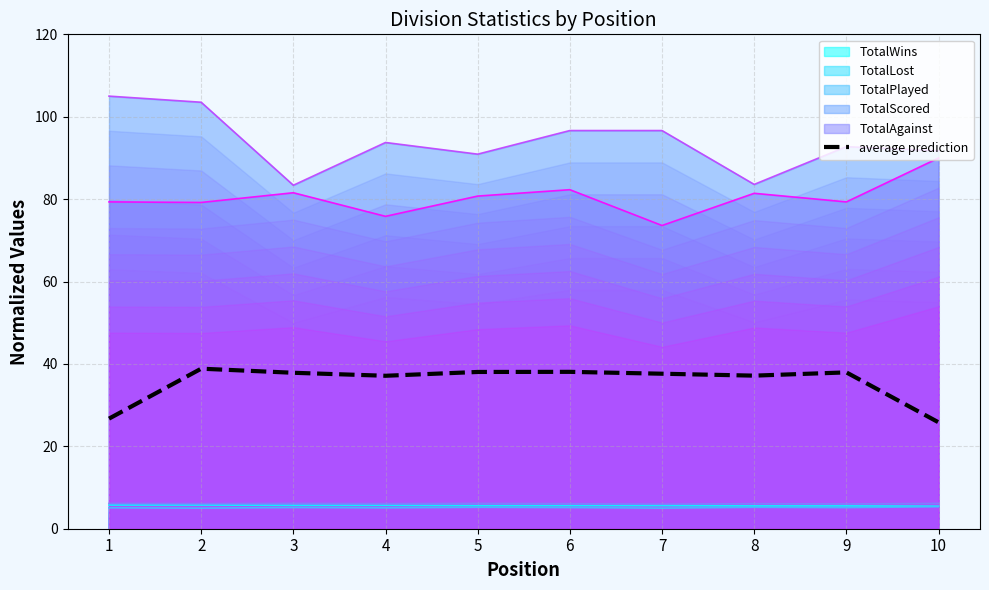

How many data points are less than 37?

2